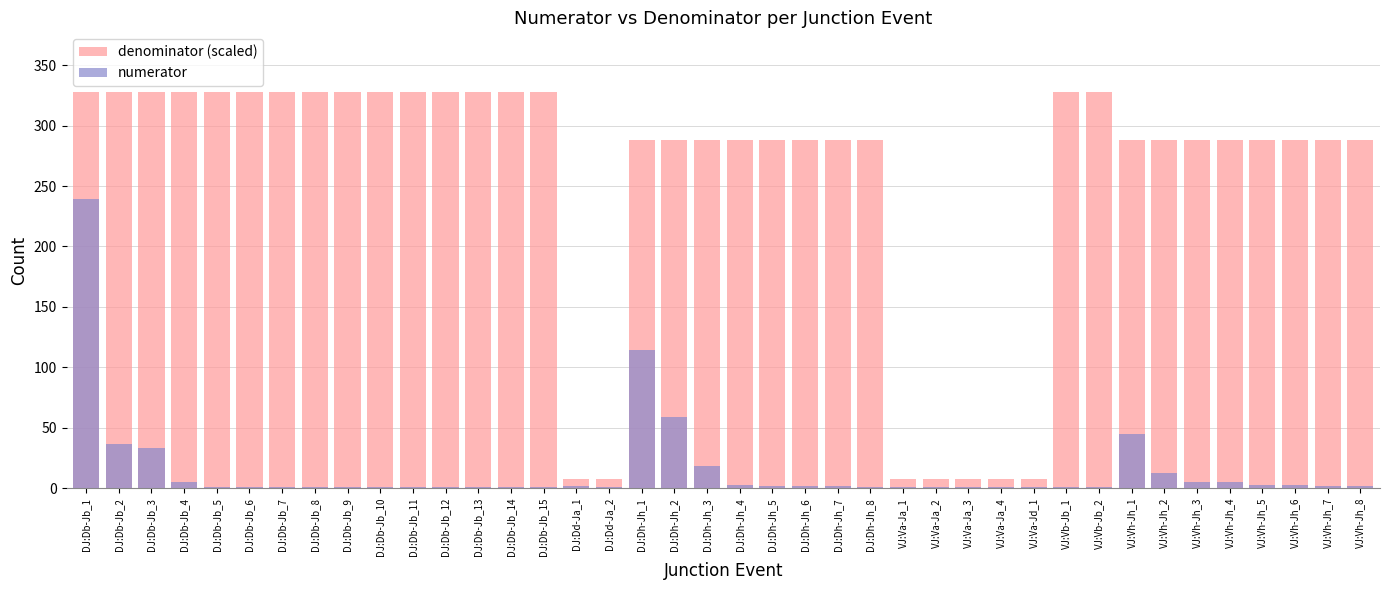

Reading left to right, what are all the values shown in this chart?

denominator (scaled): DJ:Db-Jb_1=328	DJ:Db-Jb_2=328	DJ:Db-Jb_3=328	DJ:Db-Jb_4=328	DJ:Db-Jb_5=328	DJ:Db-Jb_6=328	DJ:Db-Jb_7=328	DJ:Db-Jb_8=328	DJ:Db-Jb_9=328	DJ:Db-Jb_10=328	DJ:Db-Jb_11=328	DJ:Db-Jb_12=328	DJ:Db-Jb_13=328	DJ:Db-Jb_14=328	DJ:Db-Jb_15=328	DJ:Dd-Ja_1=8	DJ:Dd-Ja_2=8	DJ:Dh-Jh_1=288	DJ:Dh-Jh_2=288	DJ:Dh-Jh_3=288	DJ:Dh-Jh_4=288	DJ:Dh-Jh_5=288	DJ:Dh-Jh_6=288	DJ:Dh-Jh_7=288	DJ:Dh-Jh_8=288	VJ:Va-Ja_1=8	VJ:Va-Ja_2=8	VJ:Va-Ja_3=8	VJ:Va-Ja_4=8	VJ:Va-Jd_1=8	VJ:Vb-Jb_1=328	VJ:Vb-Jb_2=328	VJ:Vh-Jh_1=288	VJ:Vh-Jh_2=288	VJ:Vh-Jh_3=288	VJ:Vh-Jh_4=288	VJ:Vh-Jh_5=288	VJ:Vh-Jh_6=288	VJ:Vh-Jh_7=288	VJ:Vh-Jh_8=288
numerator: DJ:Db-Jb_1=239	DJ:Db-Jb_2=37	DJ:Db-Jb_3=33	DJ:Db-Jb_4=5	DJ:Db-Jb_5=1	DJ:Db-Jb_6=1	DJ:Db-Jb_7=1	DJ:Db-Jb_8=1	DJ:Db-Jb_9=1	DJ:Db-Jb_10=1	DJ:Db-Jb_11=1	DJ:Db-Jb_12=1	DJ:Db-Jb_13=1	DJ:Db-Jb_14=1	DJ:Db-Jb_15=1	DJ:Dd-Ja_1=2	DJ:Dd-Ja_2=1	DJ:Dh-Jh_1=114	DJ:Dh-Jh_2=59	DJ:Dh-Jh_3=18	DJ:Dh-Jh_4=3	DJ:Dh-Jh_5=2	DJ:Dh-Jh_6=2	DJ:Dh-Jh_7=2	DJ:Dh-Jh_8=1	VJ:Va-Ja_1=1	VJ:Va-Ja_2=1	VJ:Va-Ja_3=1	VJ:Va-Ja_4=1	VJ:Va-Jd_1=1	VJ:Vb-Jb_1=1	VJ:Vb-Jb_2=1	VJ:Vh-Jh_1=45	VJ:Vh-Jh_2=13	VJ:Vh-Jh_3=5	VJ:Vh-Jh_4=5	VJ:Vh-Jh_5=3	VJ:Vh-Jh_6=3	VJ:Vh-Jh_7=2	VJ:Vh-Jh_8=2